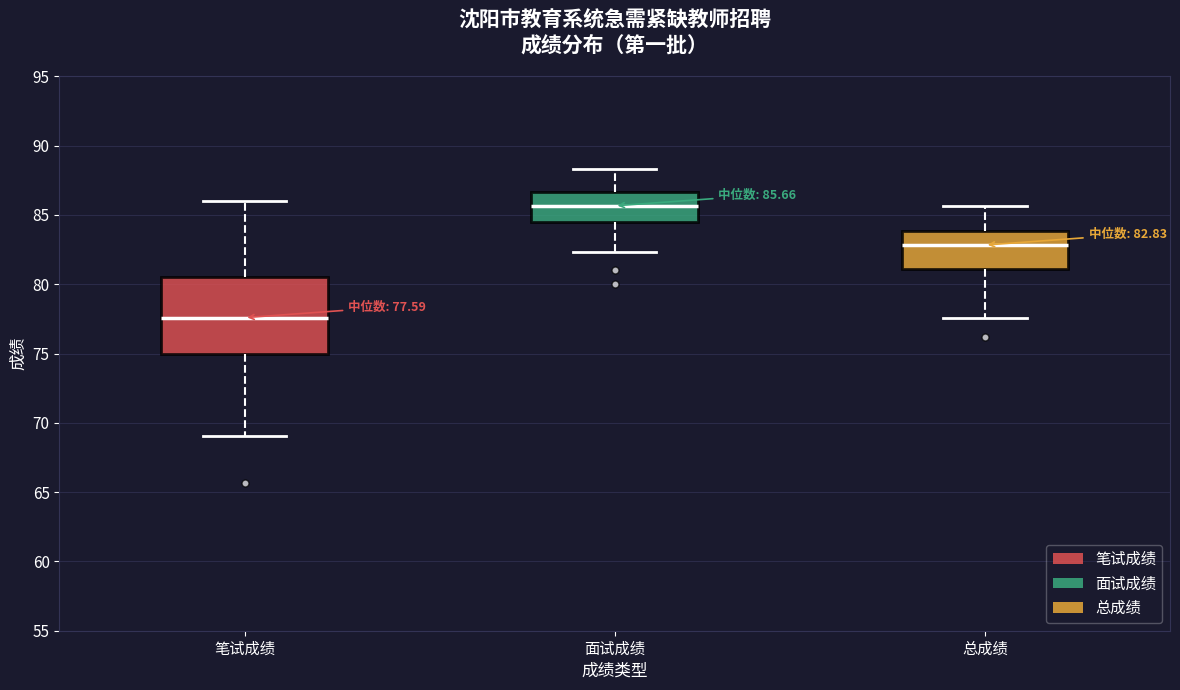

Which box has the lowest median line?

笔试成绩